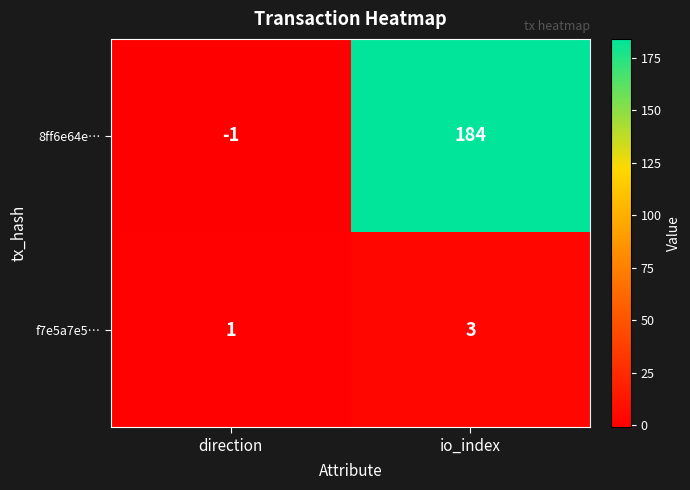

The value of 8ff6e64e… at io_index is 302. True or false?

False